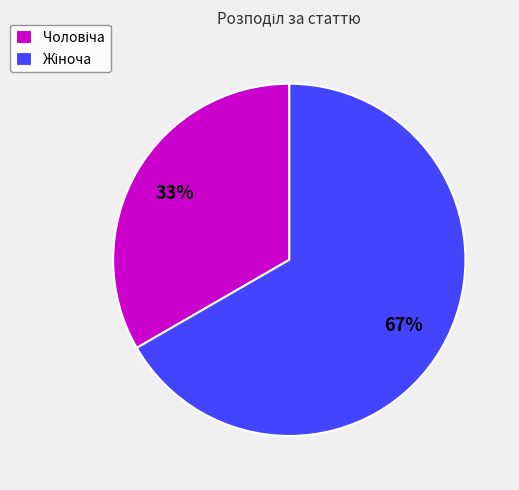

To the nearest percent, what is the average slice percentage?

50%